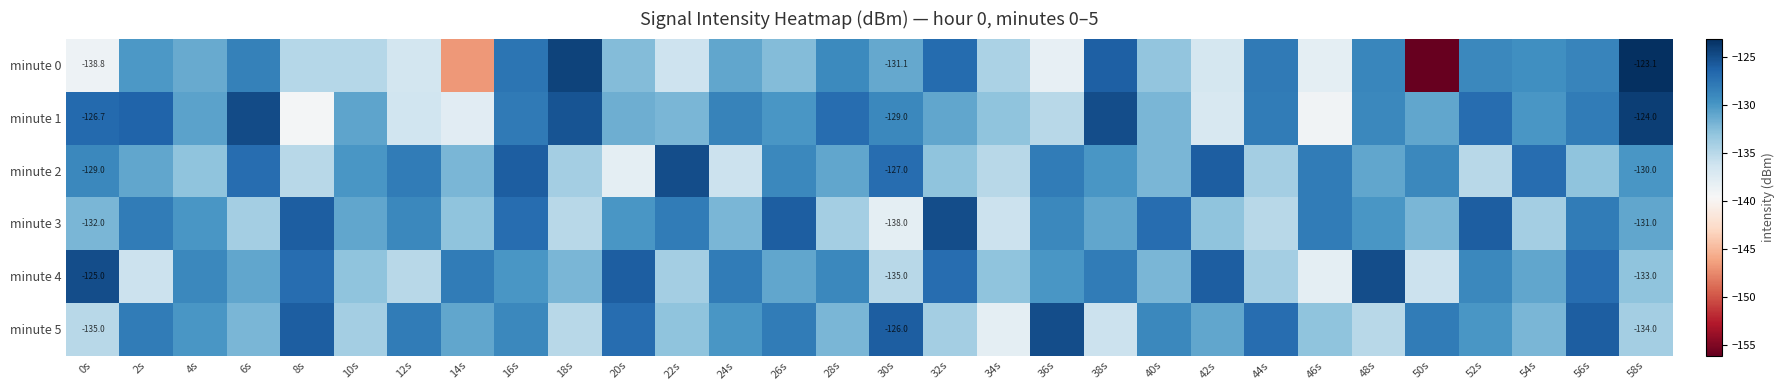

At which label is minute 5 closest to -131?

14s